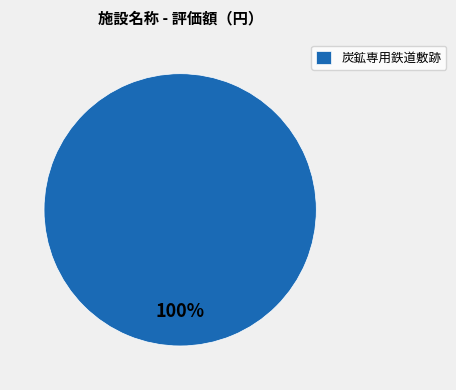

Rank the categories by value from lowest to highest.

炭鉱専用鉄道敷跡